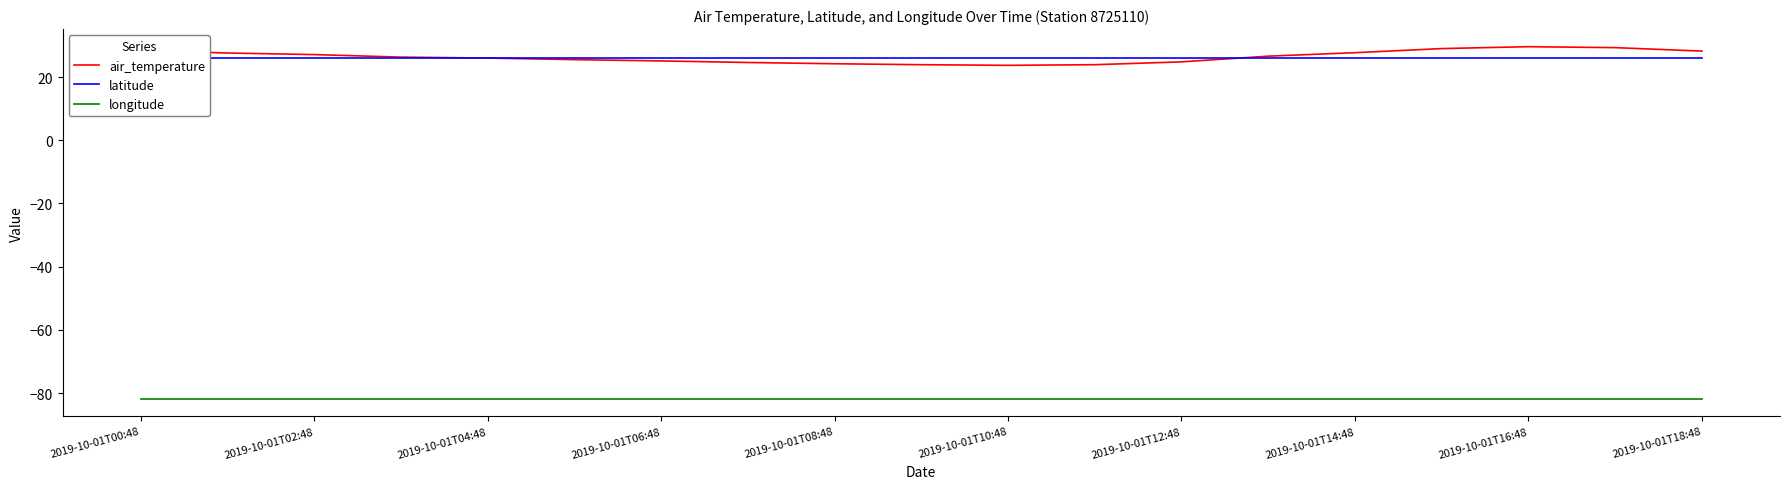

True or false: air_temperature and longitude cross at least once.

False